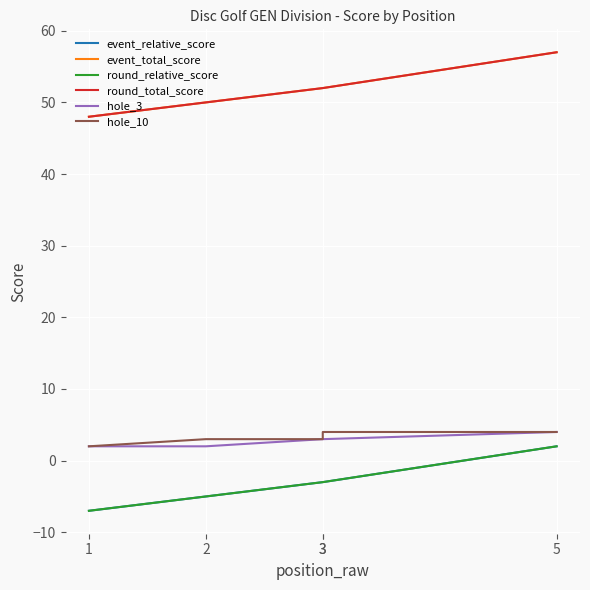

Read the round_relative_score value at 1.

-7